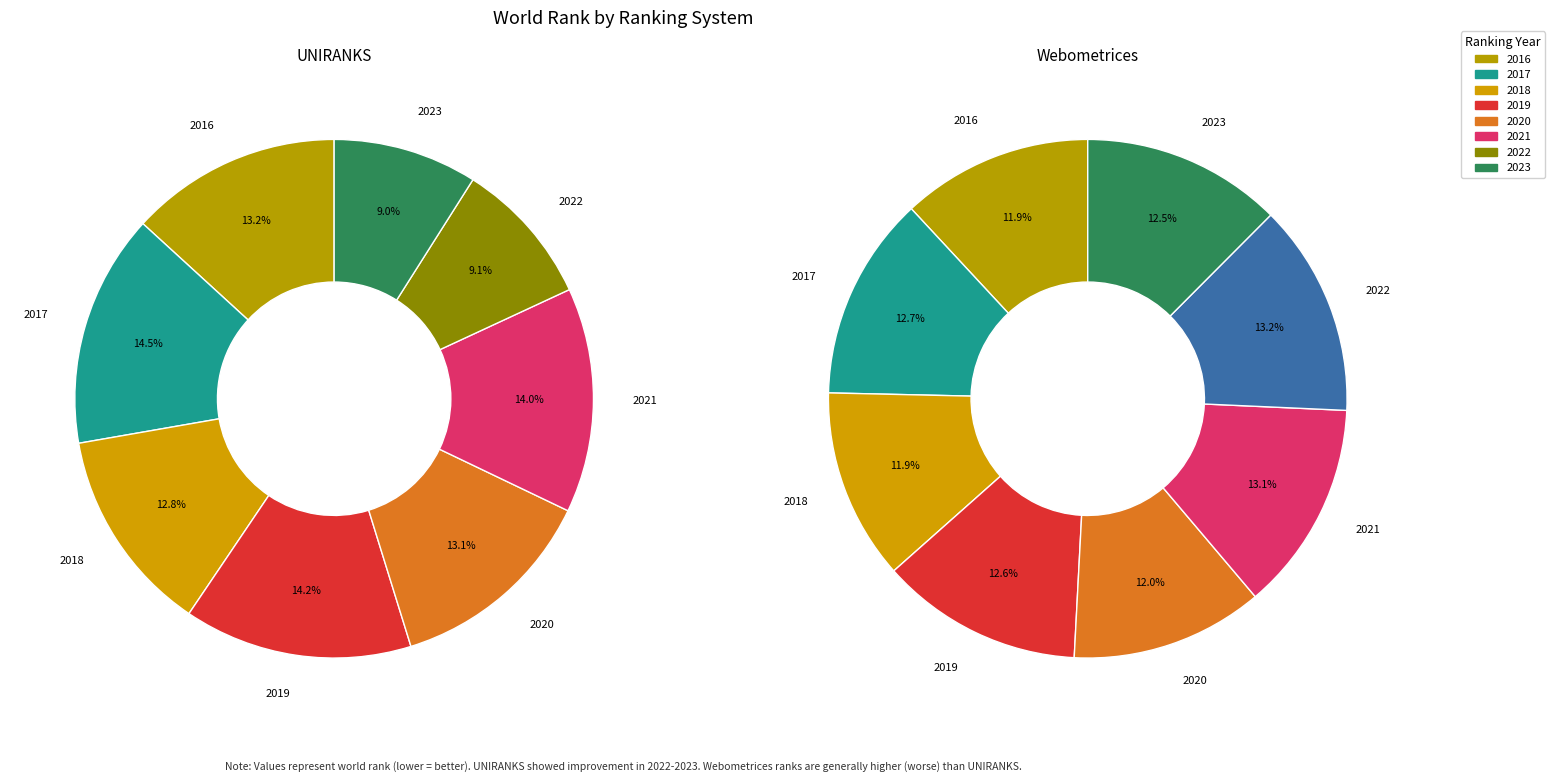

Count the number of slices in the pie.

8